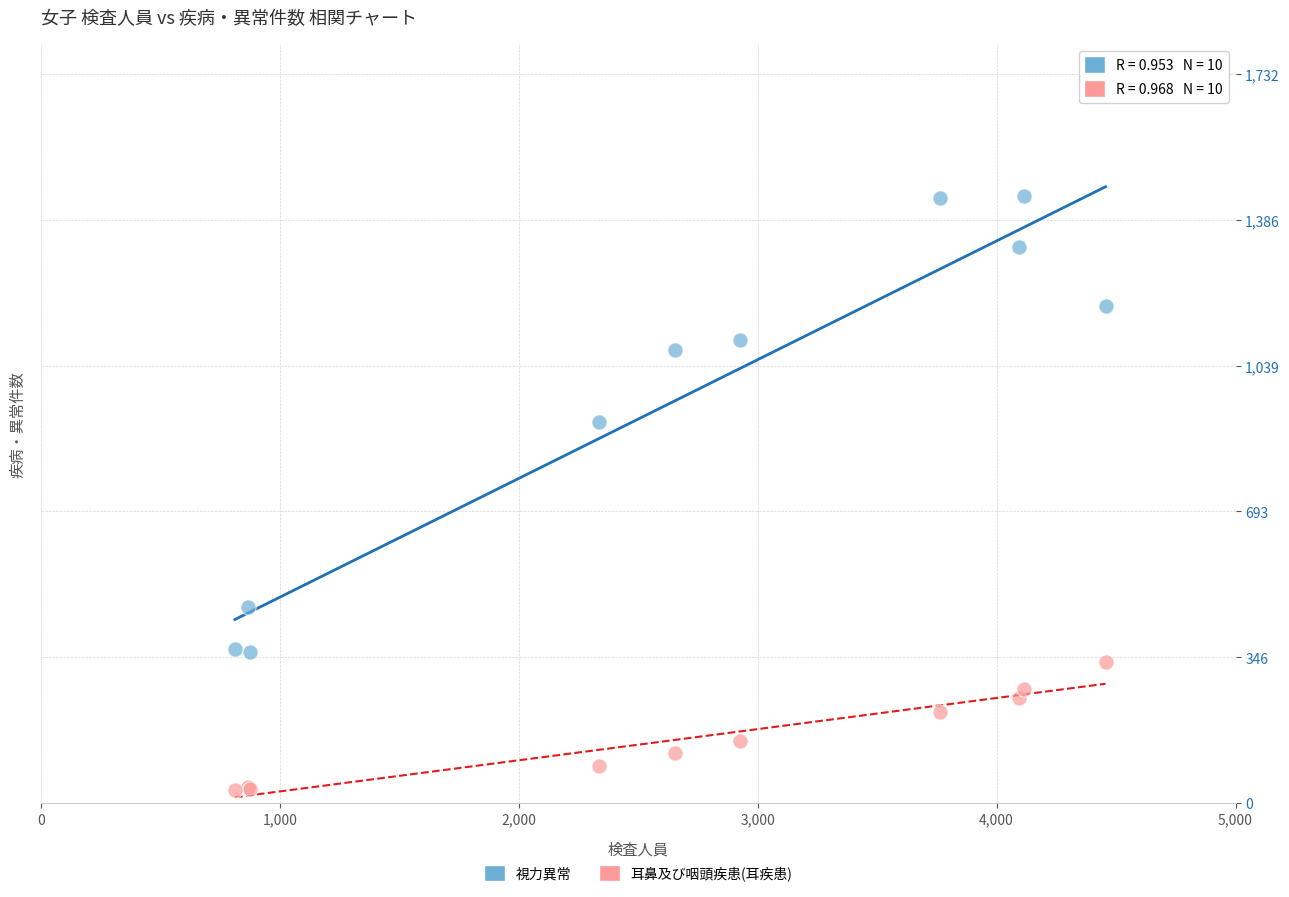

Which series contains the lowest Y value?

耳鼻及び咽頭疾患(耳疾患)